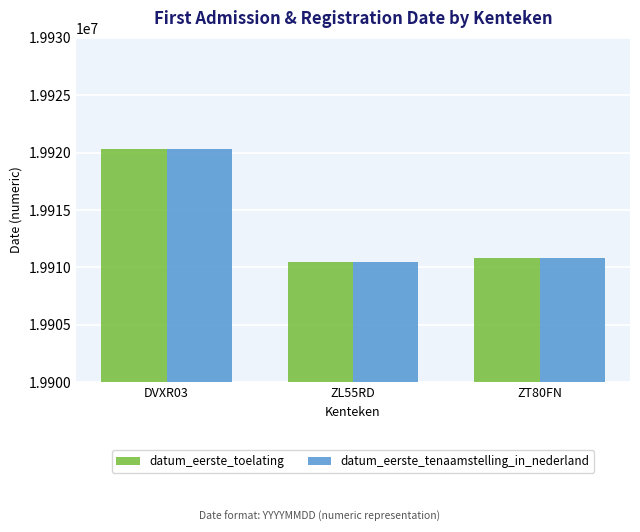

What is the average value of the datum_eerste_toelating series?

19913881